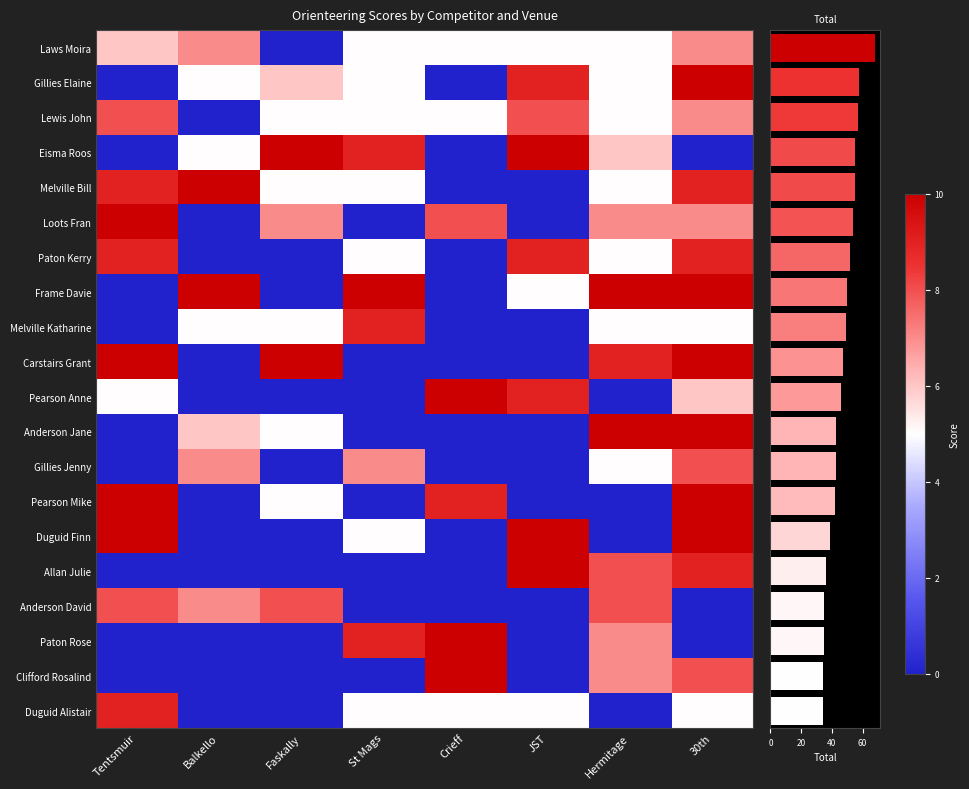

Where does the data first go above 47?

Laws Moira